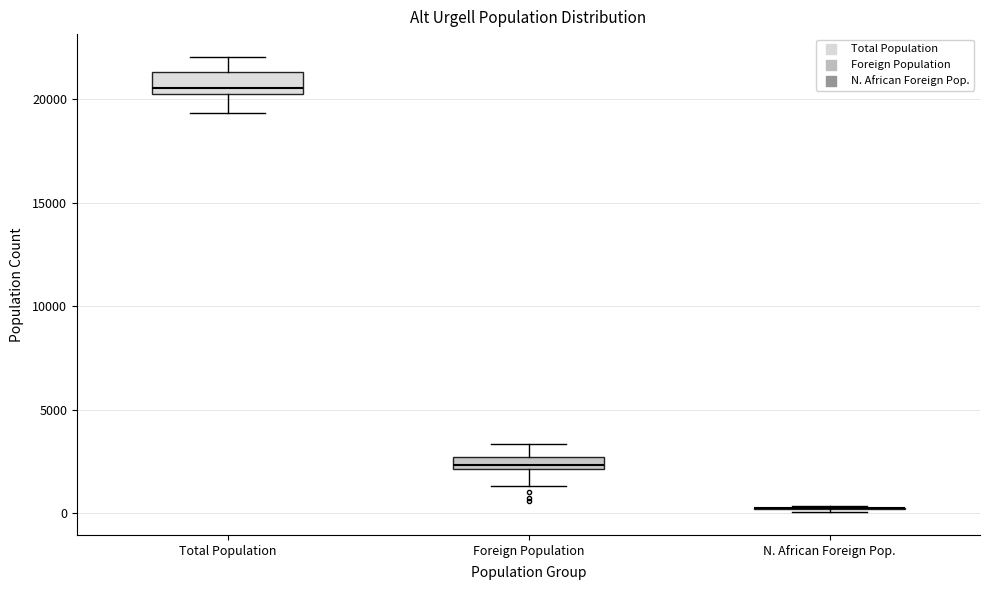

Comparing the boxes themselves (not the whiskers), which one is the tallest?

Total Population